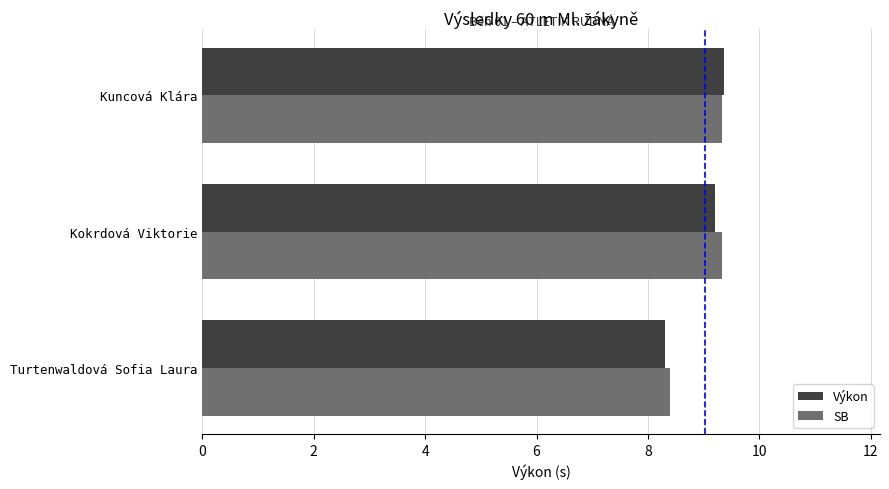

Which series changed the most between Turtenwaldová Sofia Laura and Kuncová Klára?

Výkon